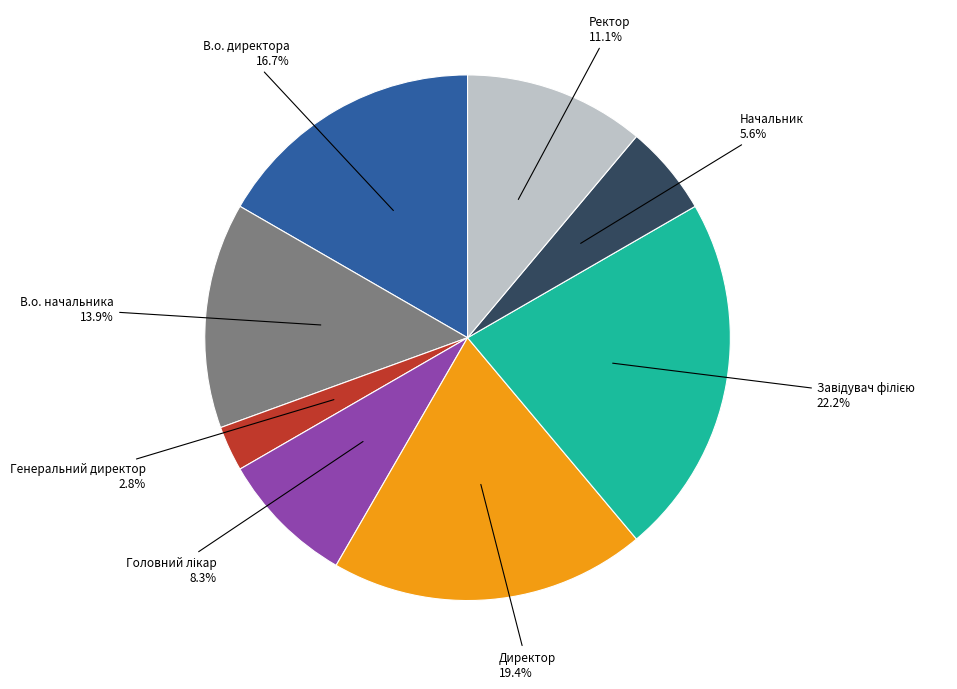

Which slice is the smallest?

Генеральний директор